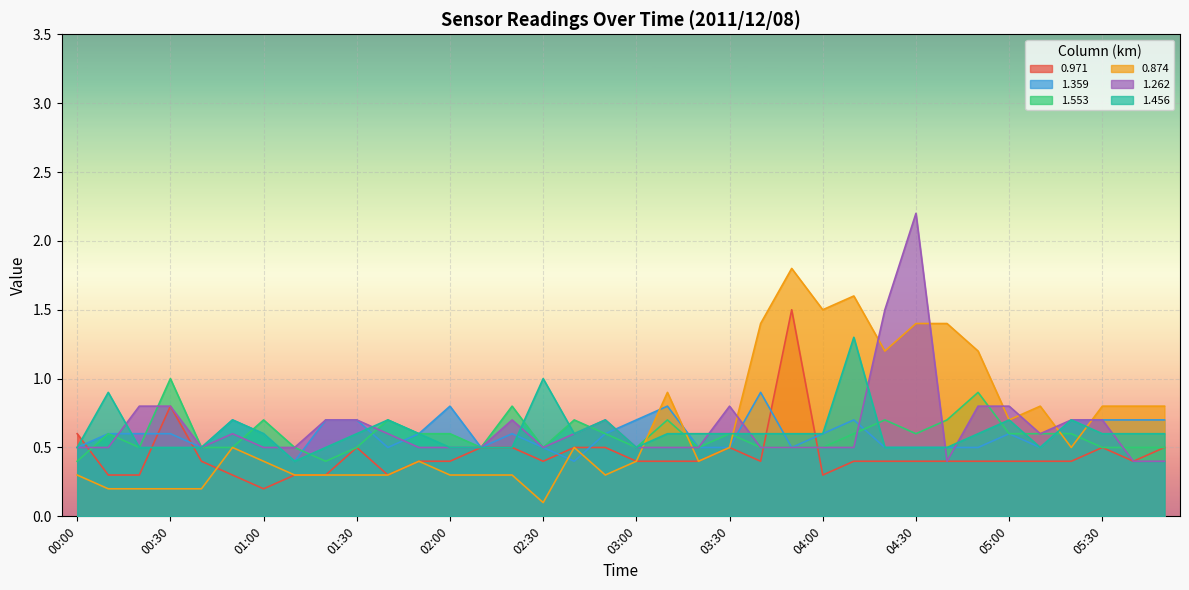

What is the label of the 19th point from the left?

03:00